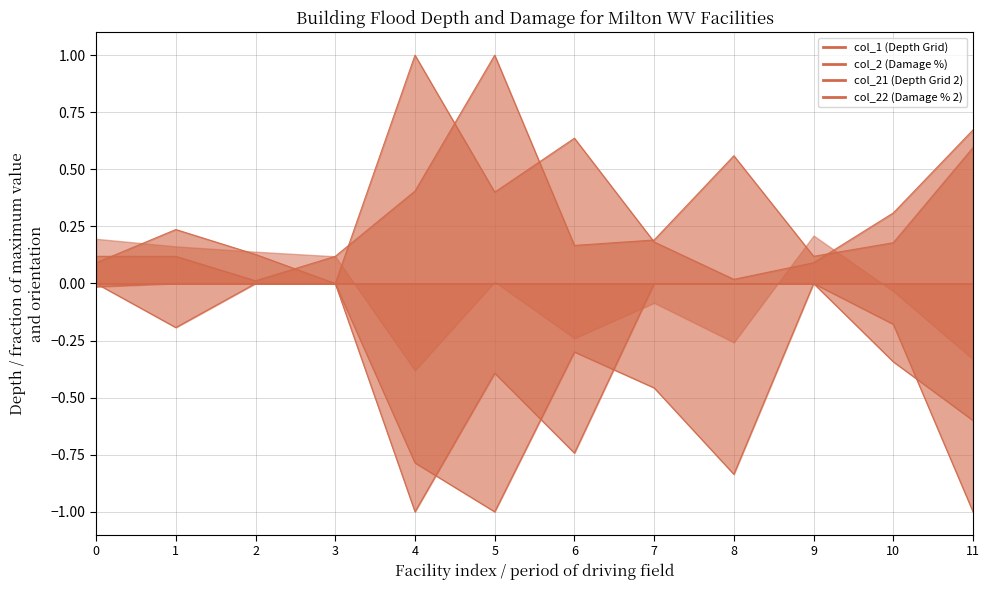

At 6, list the series in order from largest to smallest.

col_21 (Depth Grid 2), col_1 (Depth Grid), col_2 (Damage %), col_22 (Damage % 2)